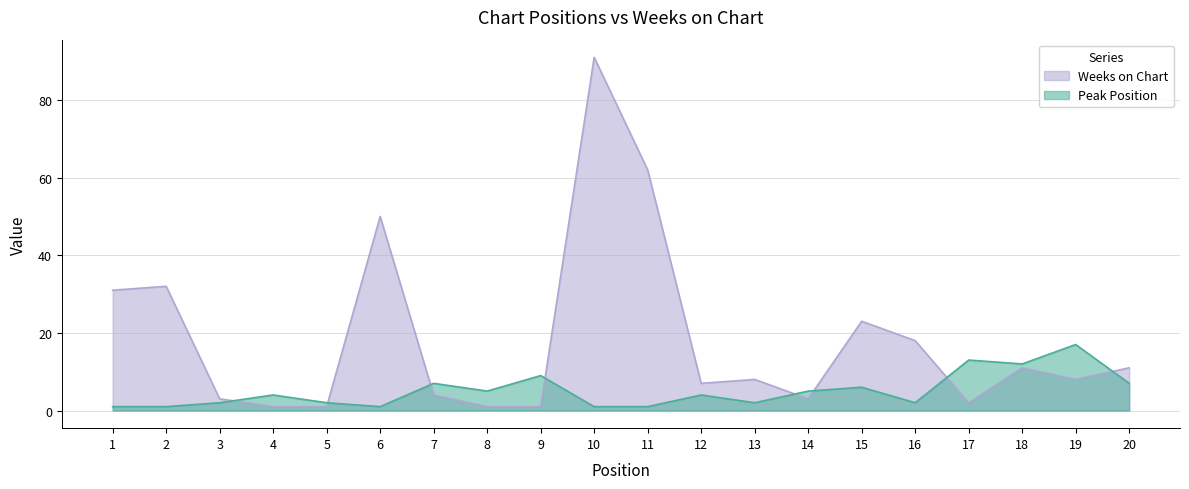

Is it true that Weeks on Chart equals 0 at 9?

False